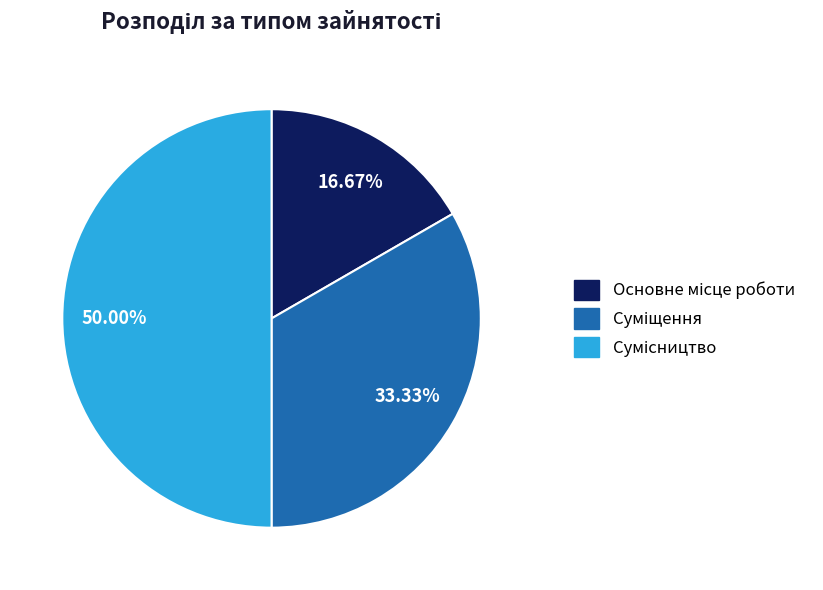

How many segments does this pie chart have?

3